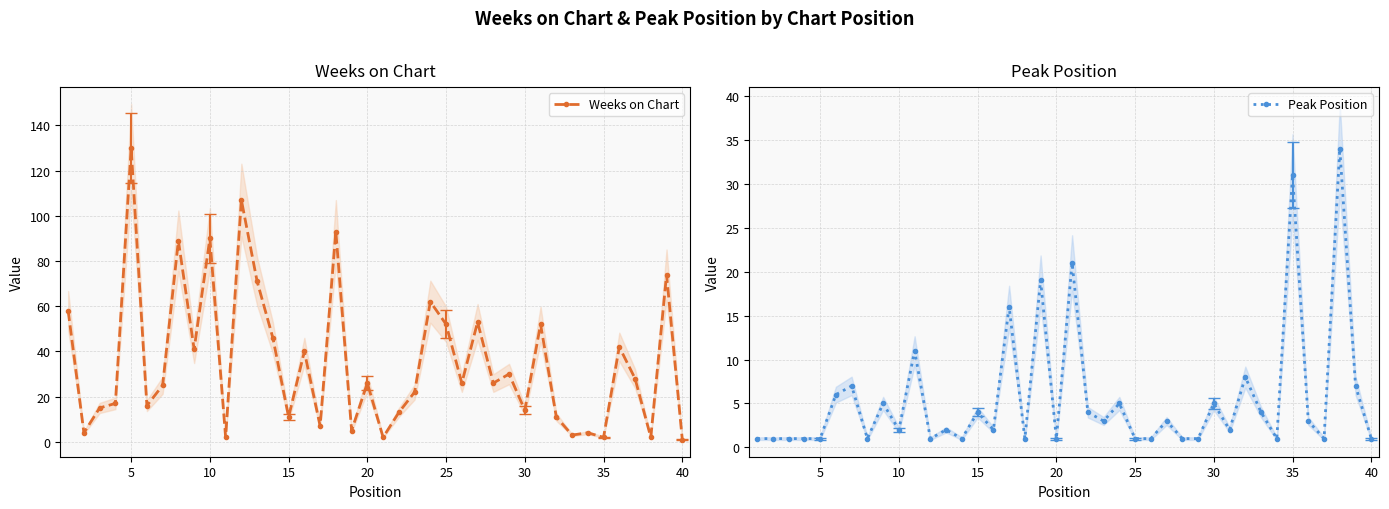

What is the smallest value displayed?

1